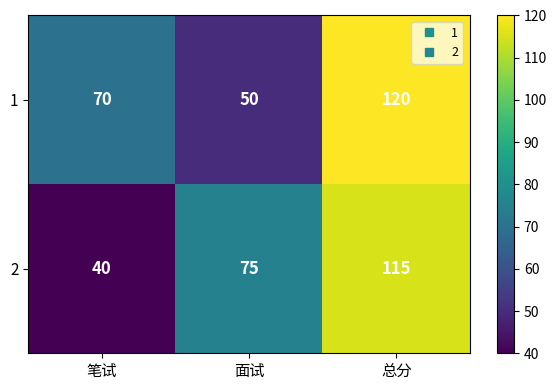

What is the difference between the maximum and minimum values in the 1 series?

70